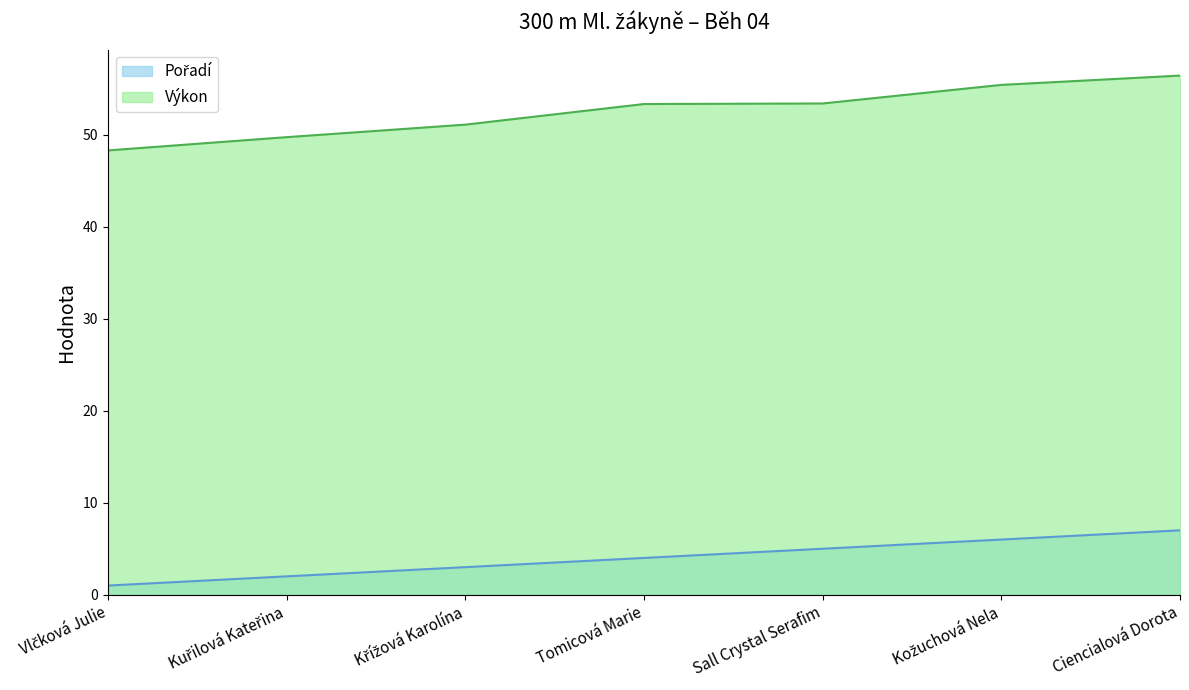

True or false: Pořadí and Výkon cross at least once.

False